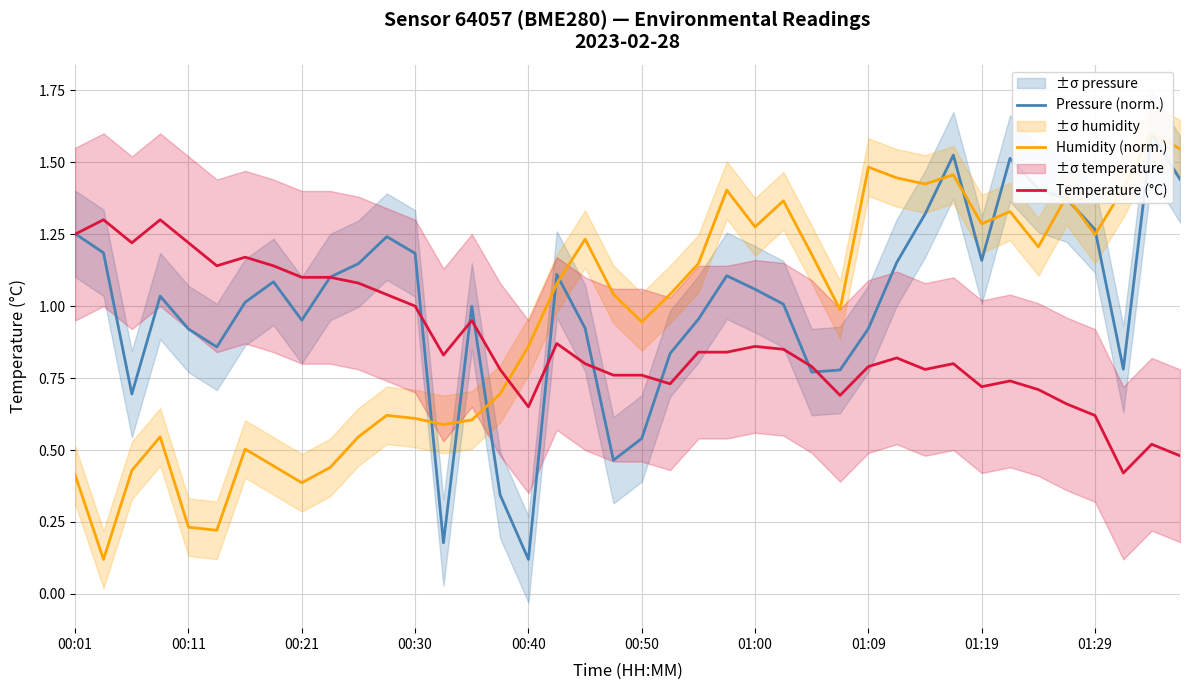

At which category is the sum across all series the highest?

31